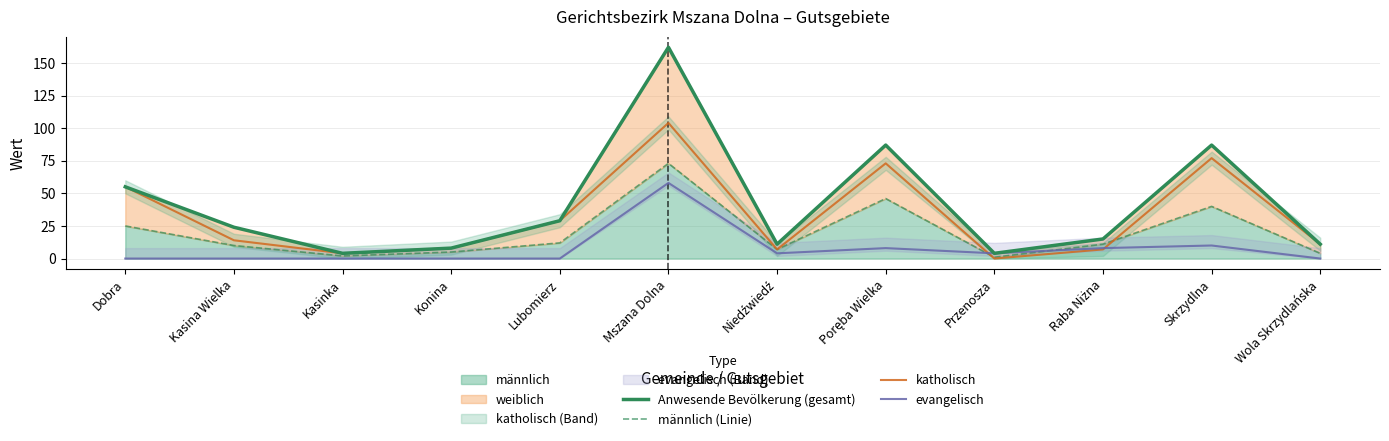

Which category has the highest value across all series?

Mszana Dolna